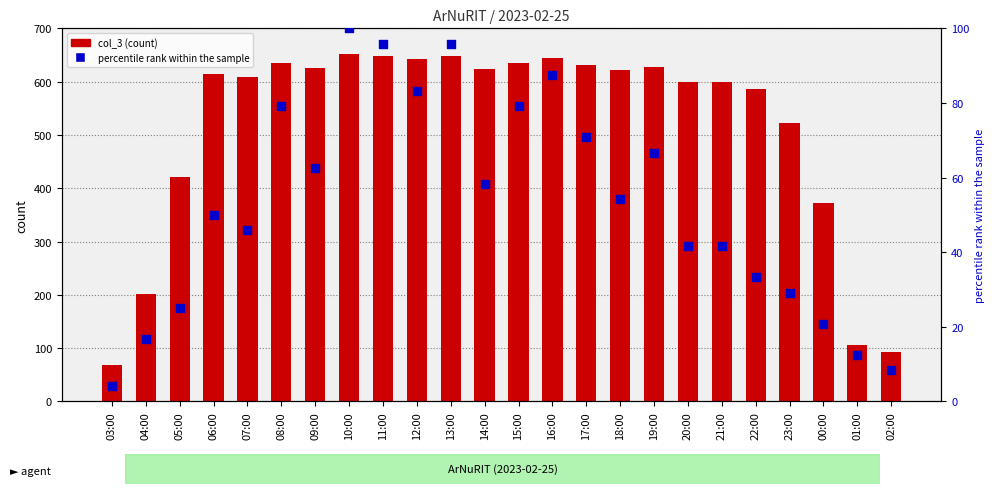

At which category is the sum across all series the highest?

10:00